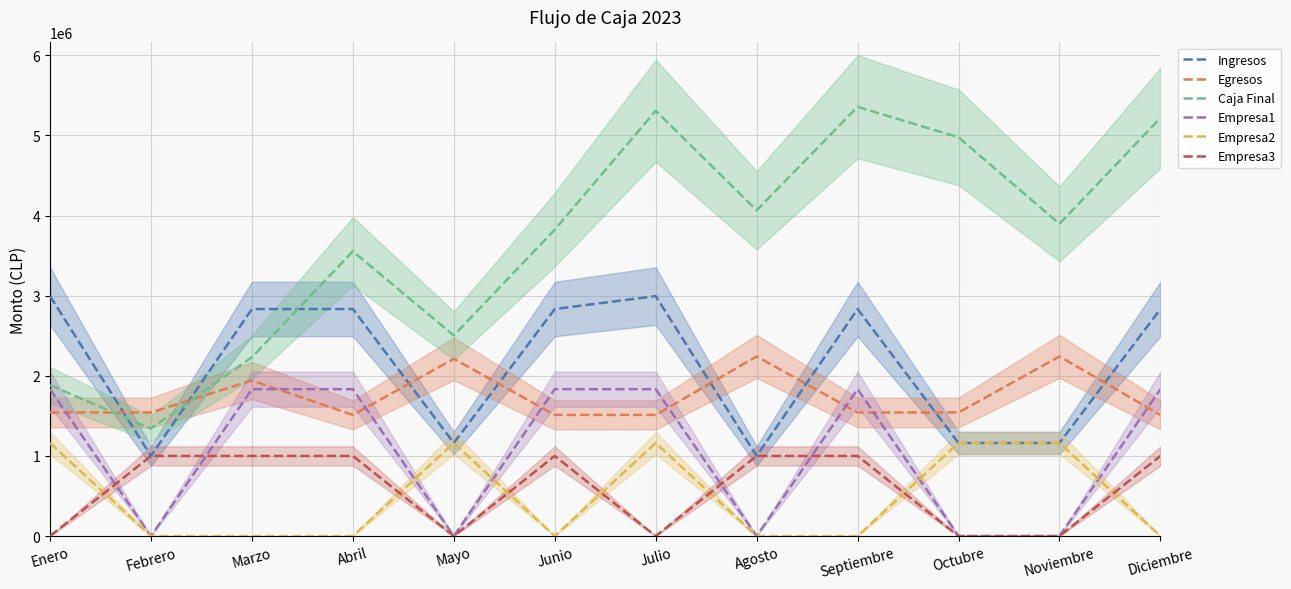

What is the value of the Caja Final point at the 1st from the left?

1882928